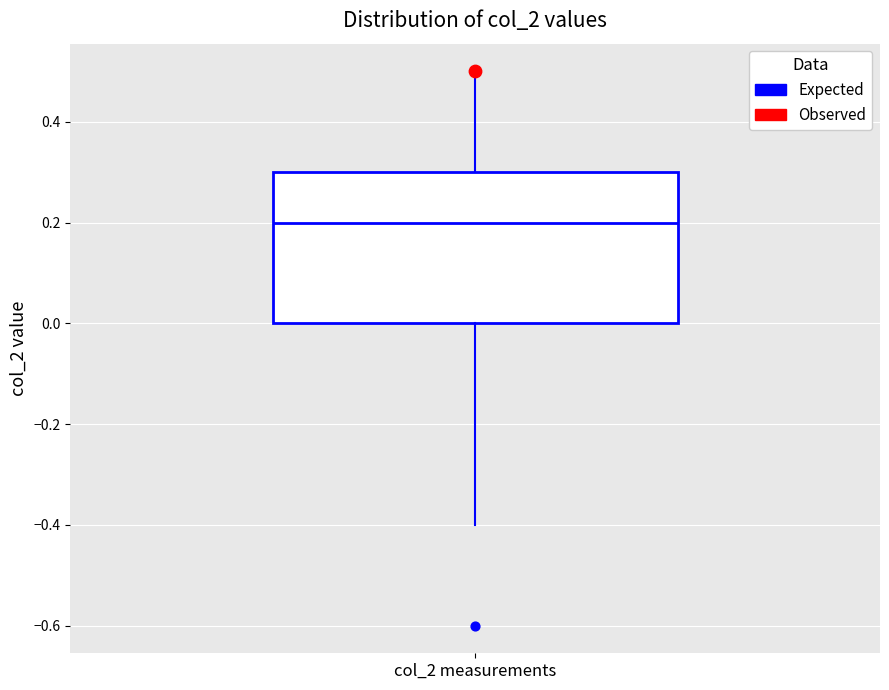

Where does the median line of the box for col_2 measurements sit on the y-axis? The values are not printed on the chart, so give them approximately, as read against the axis.

0.2